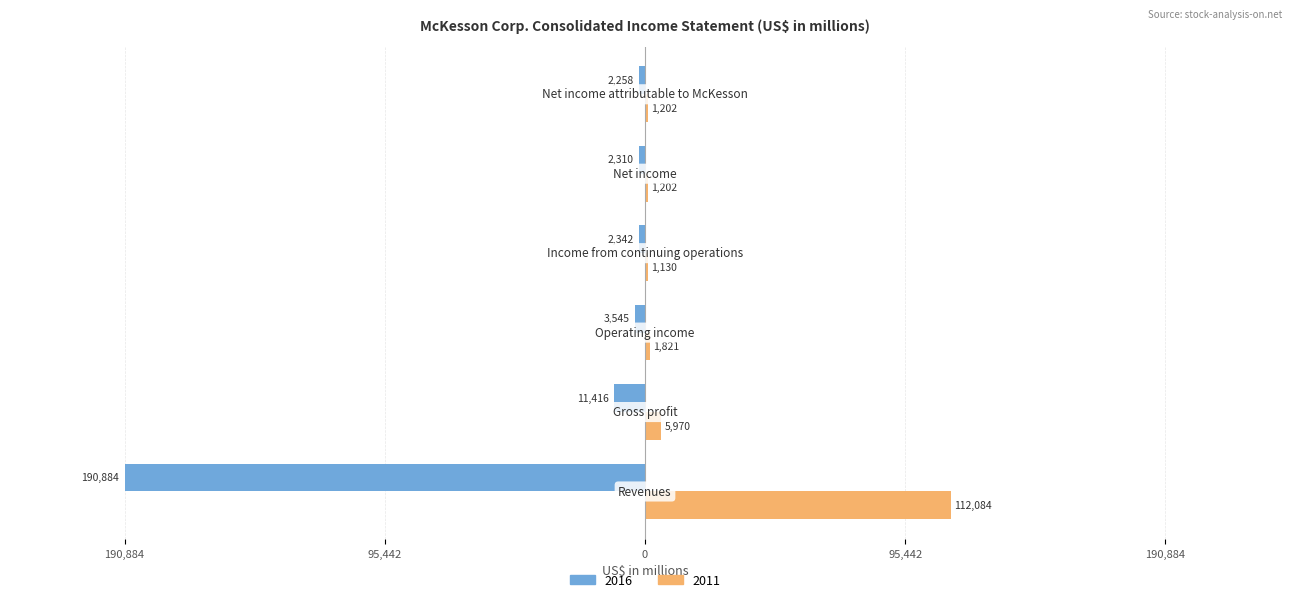

What are all the series names shown in the legend?

2016, 2011